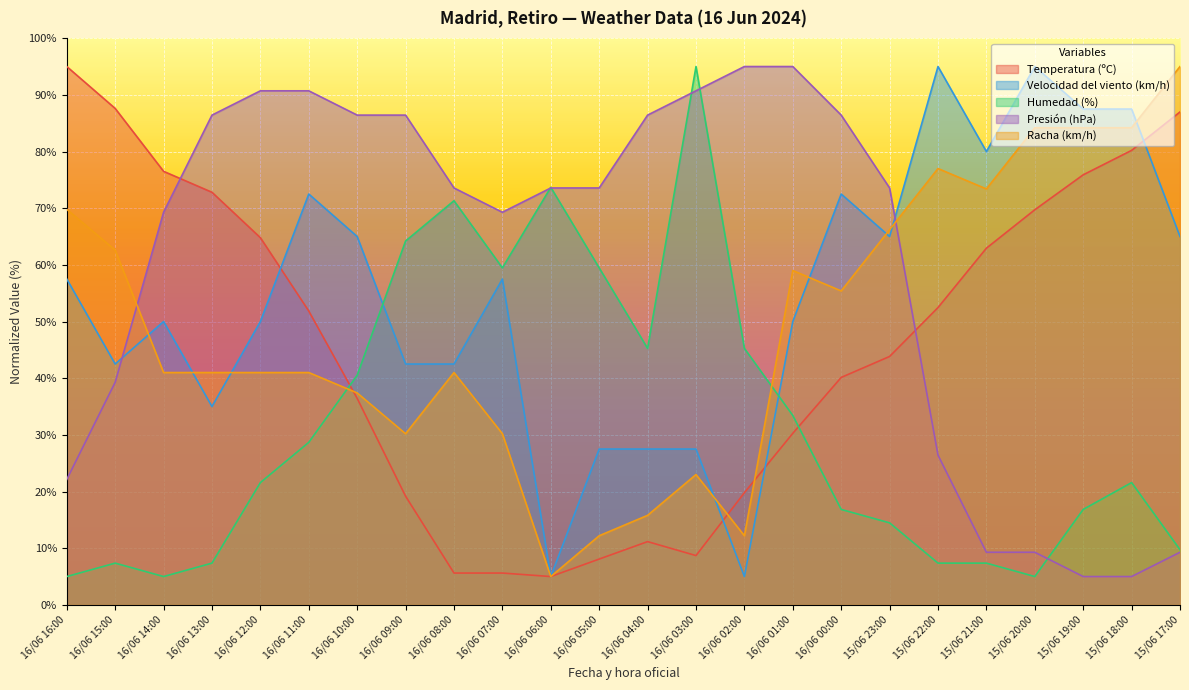

Which series has the largest total across all categories?

Presión (hPa)